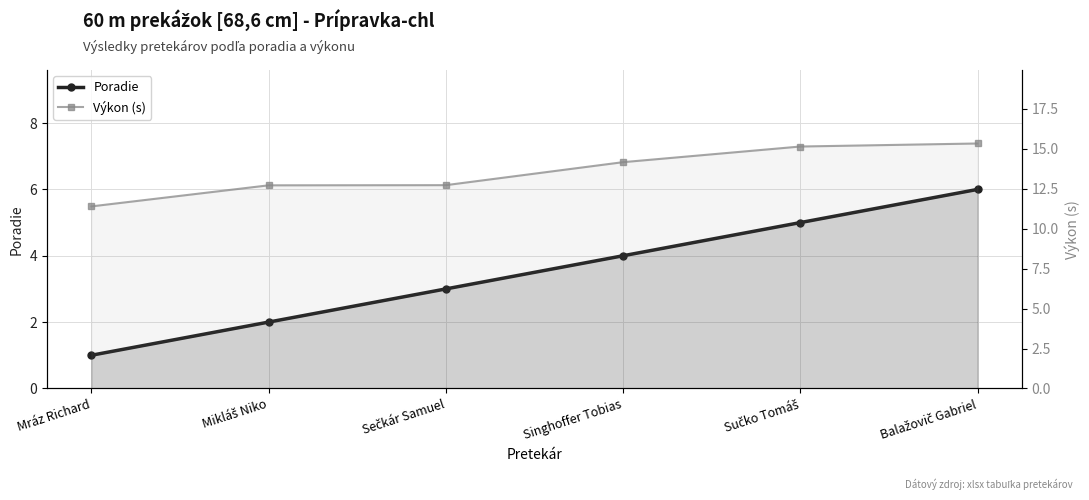

Does the chart display data point markers on the line(s)?

Yes